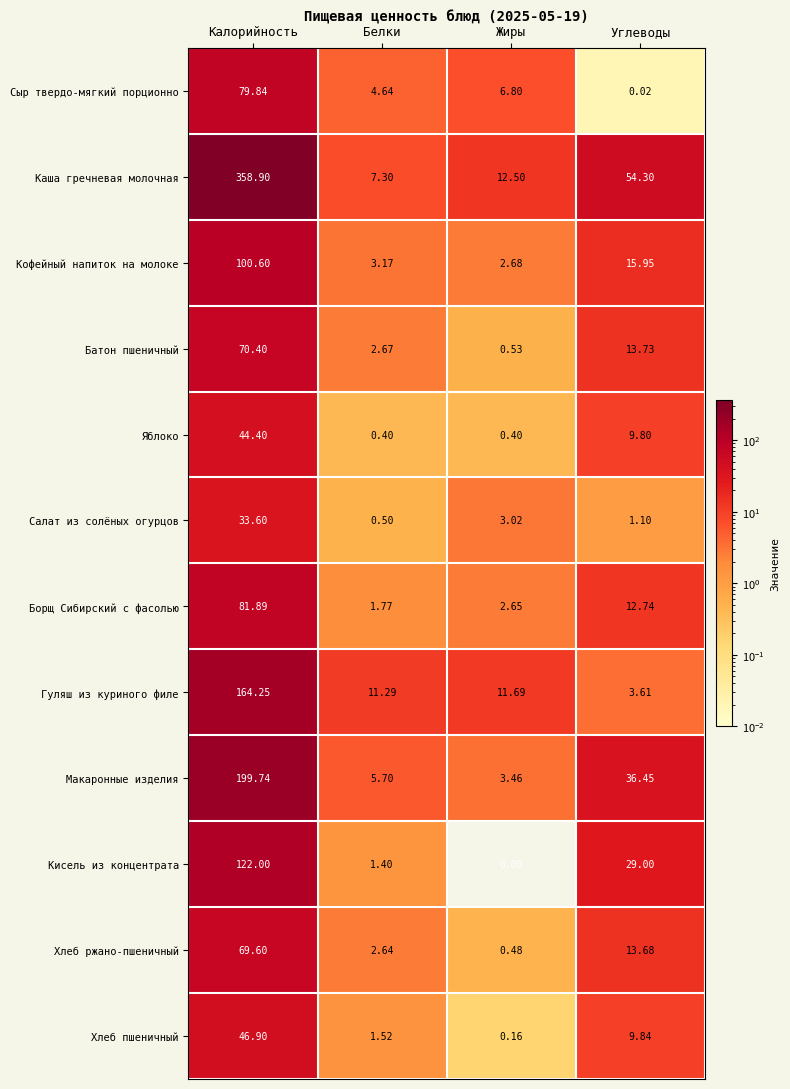

Which series changed the most between Калорийность and Жиры?

Каша гречневая молочная